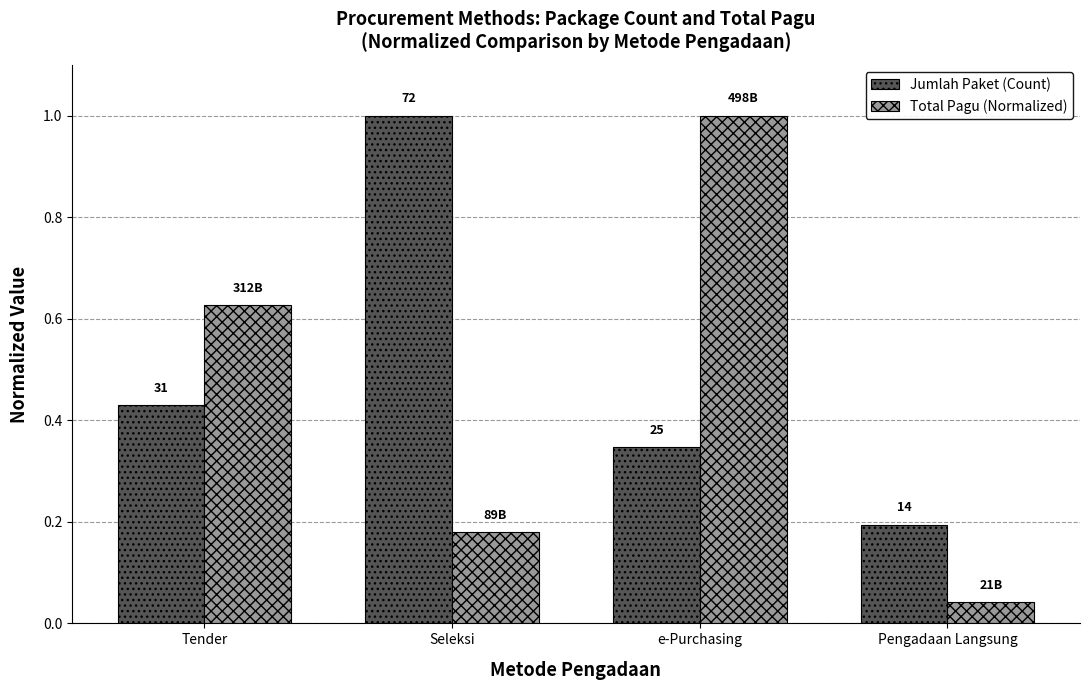

How many groups of bars are there?

4